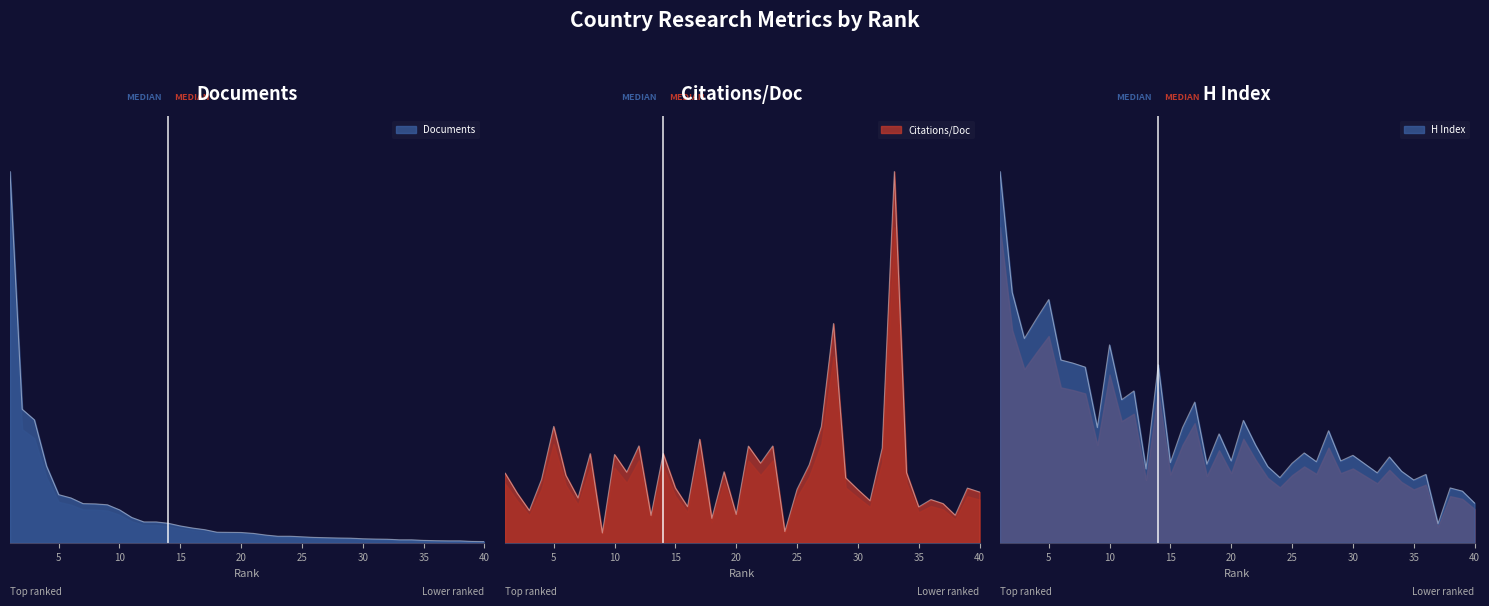

What is the greatest value displayed?

1.0